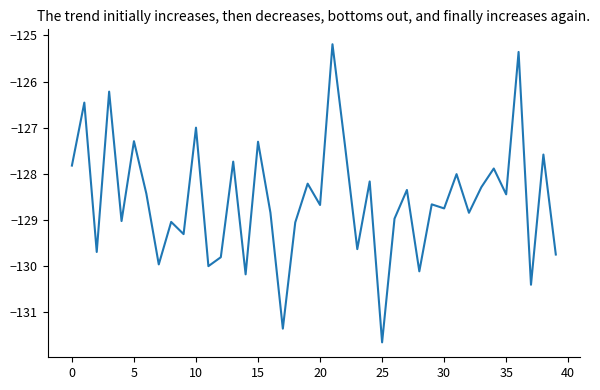

What is the difference between the maximum and minimum values?

6.5